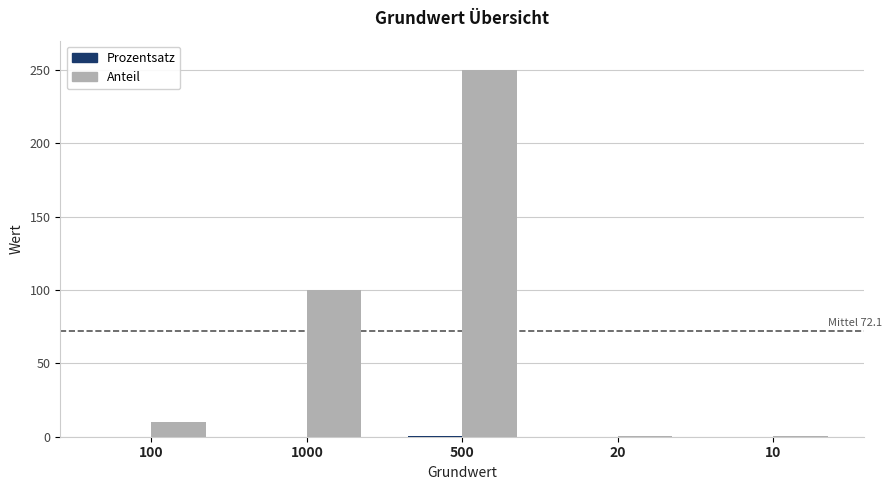

What is the greatest value displayed?

250.0